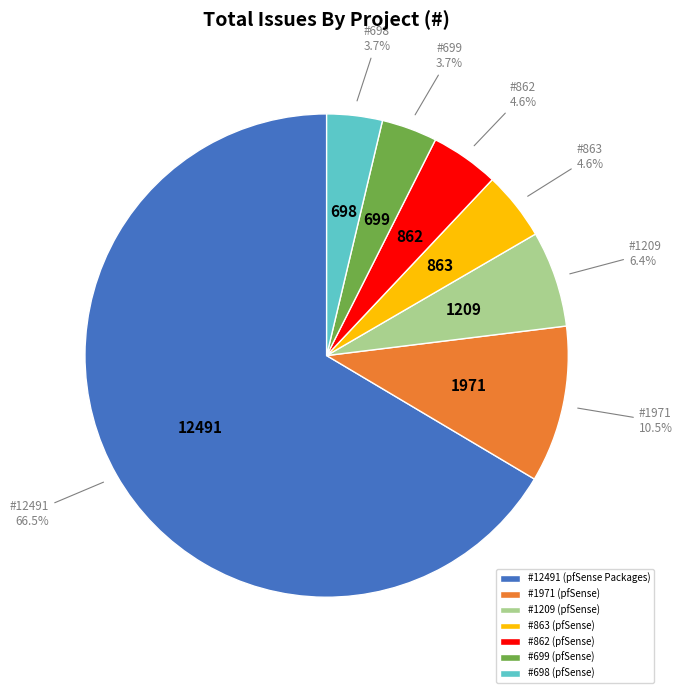

Count the number of slices in the pie.

7